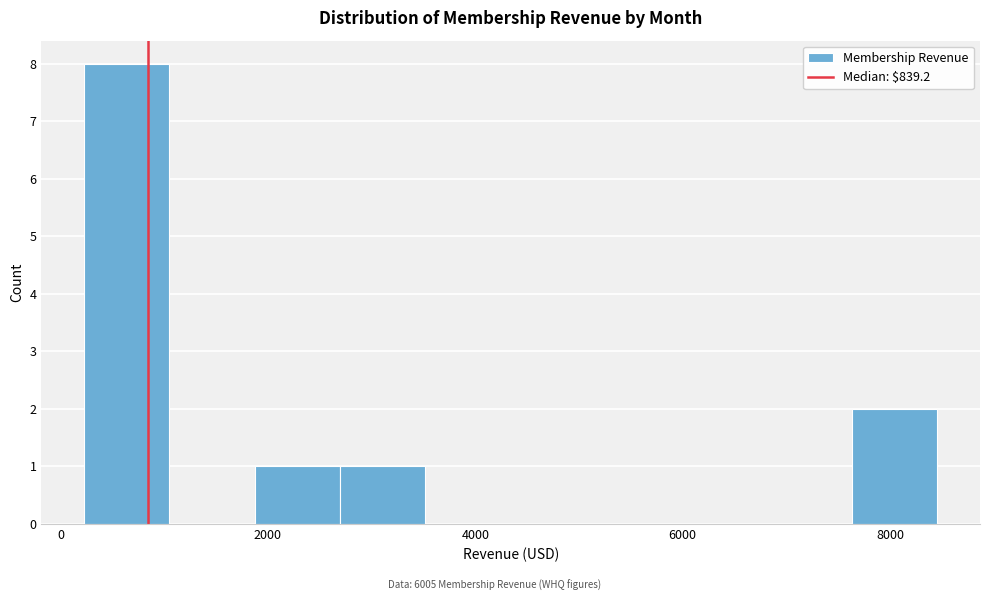

Which range on the x-axis has the tallest bar?

200 to 1000